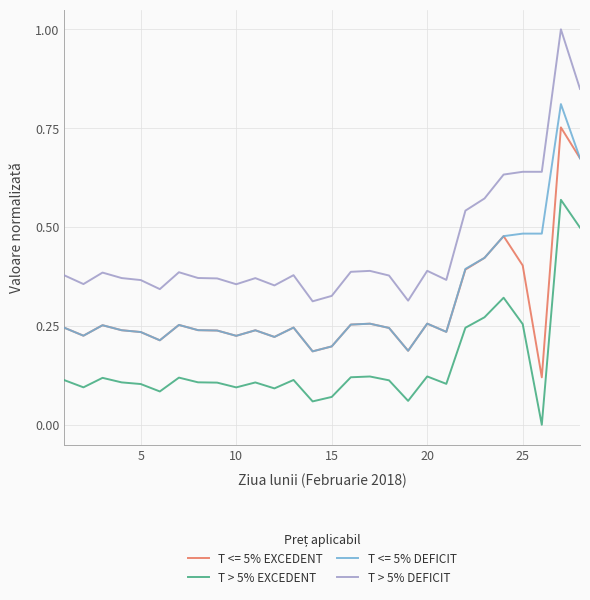

List the series in order of their peak value, highest first.

T > 5% DEFICIT, T <= 5% DEFICIT, T <= 5% EXCEDENT, T > 5% EXCEDENT